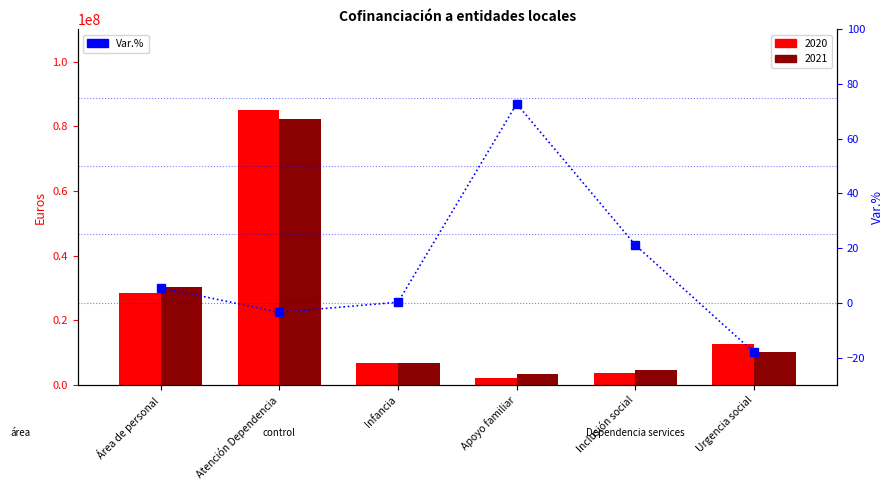

Reading left to right, what are all the values shown in this chart?

5.6	-3.5	0.2	72.8	21.1	-18.1